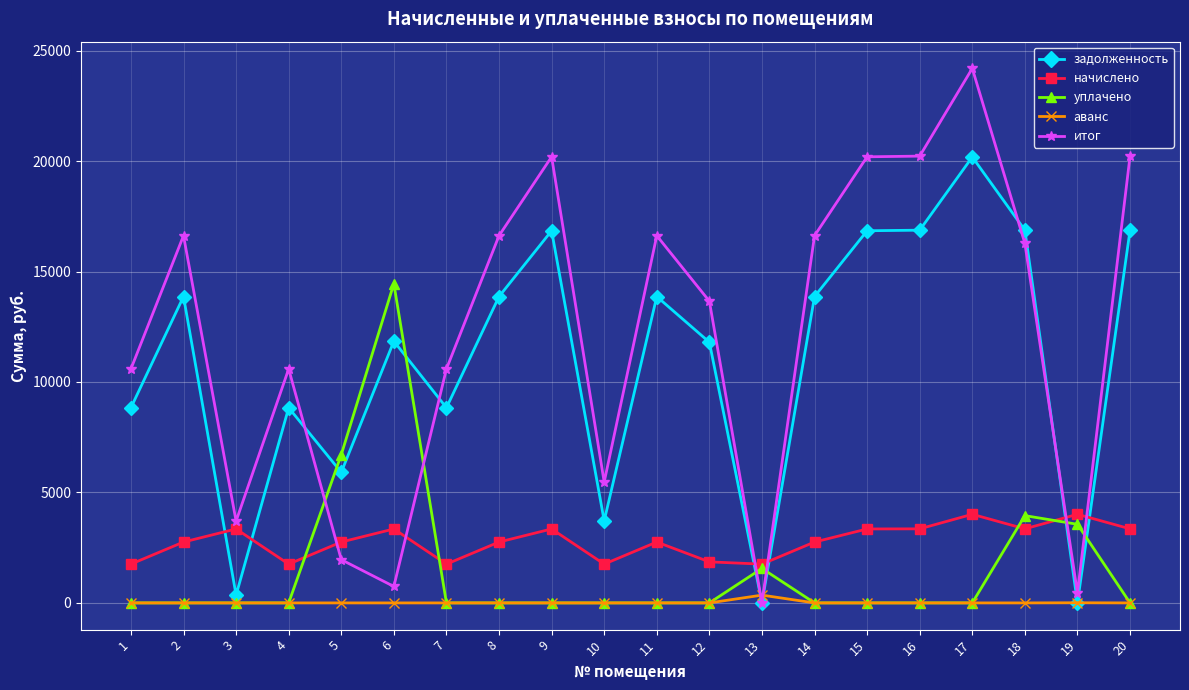

Which category has the highest value across all series?

17